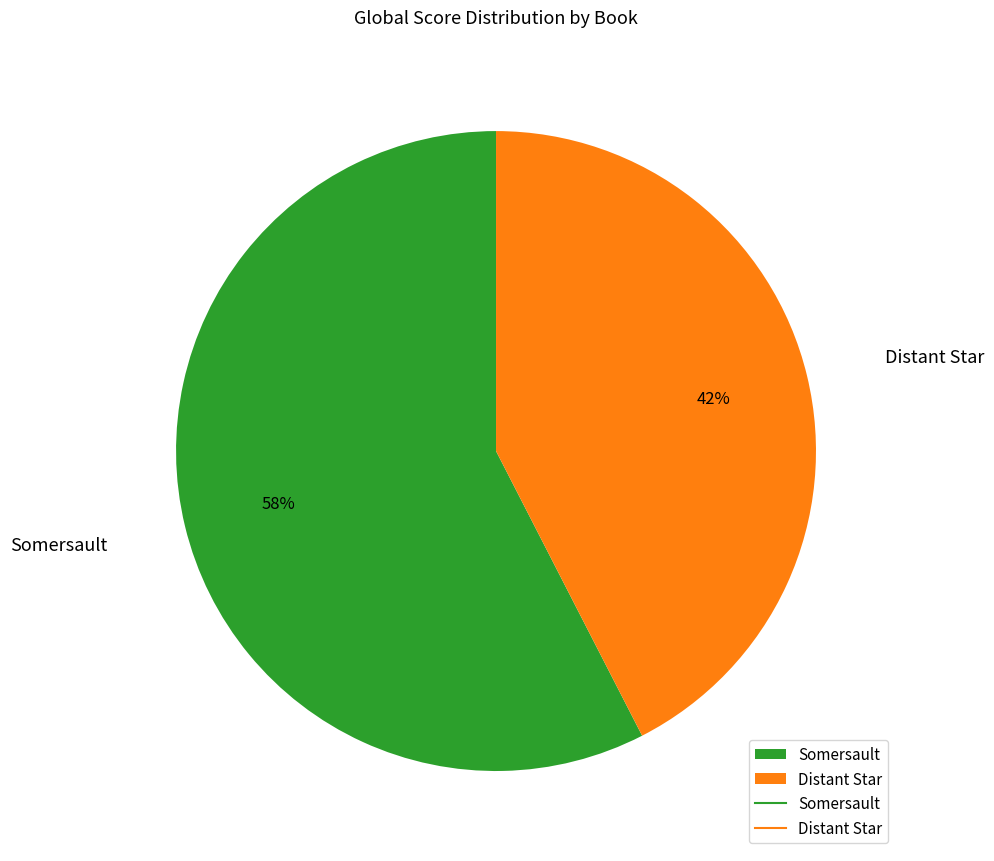

To the nearest percent, what is the average slice percentage?

50%